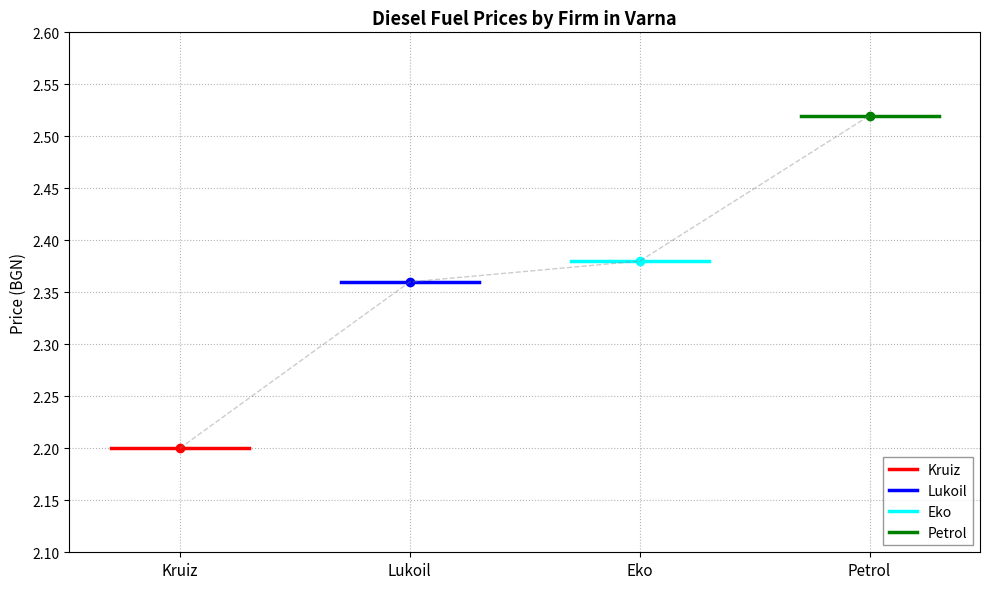

The value of Petrol at Lukoil is 1.0. True or false?

False